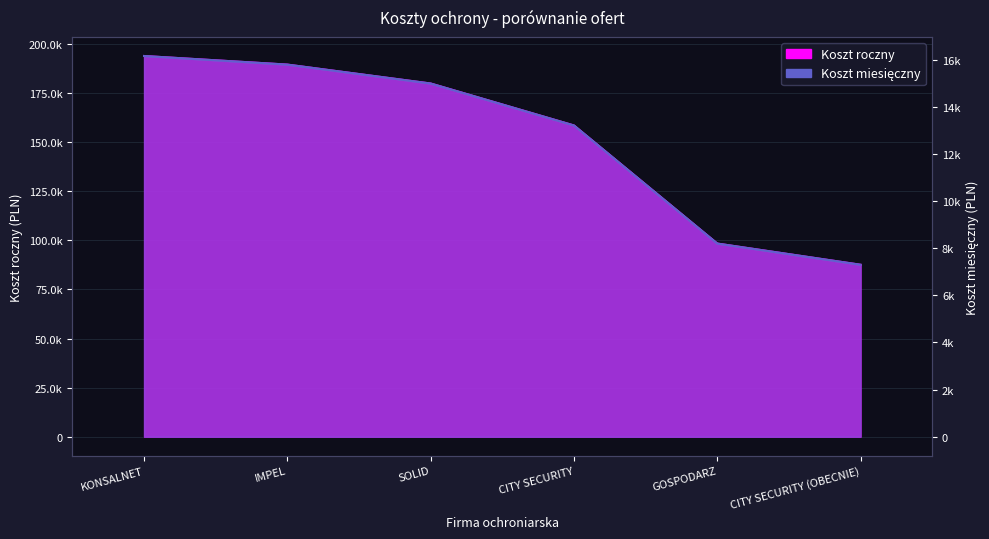

What is the approximate value of Koszt roczny at IMPEL?

189566.4